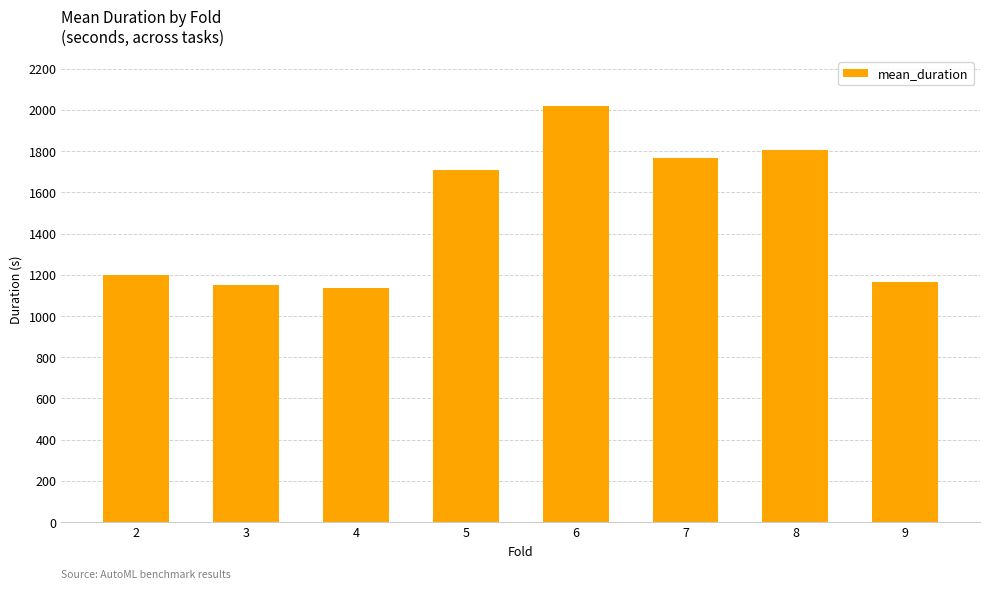

What is the sum of the values at 3 and 7?

2917.5